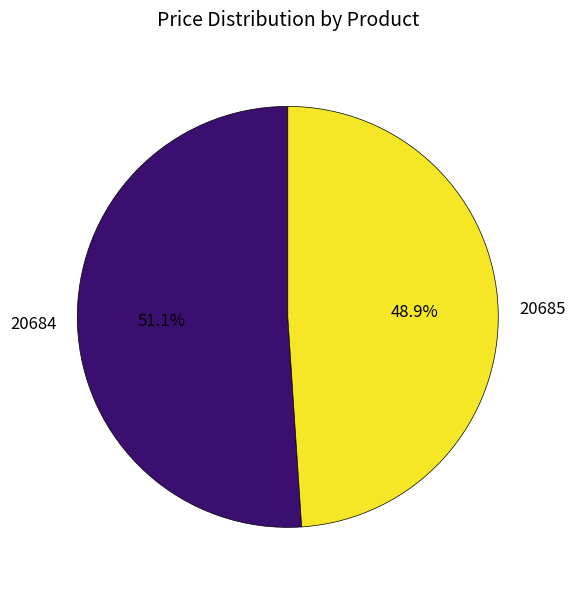

Do 20685 and 20684 together represent more than half of the pie?

Yes